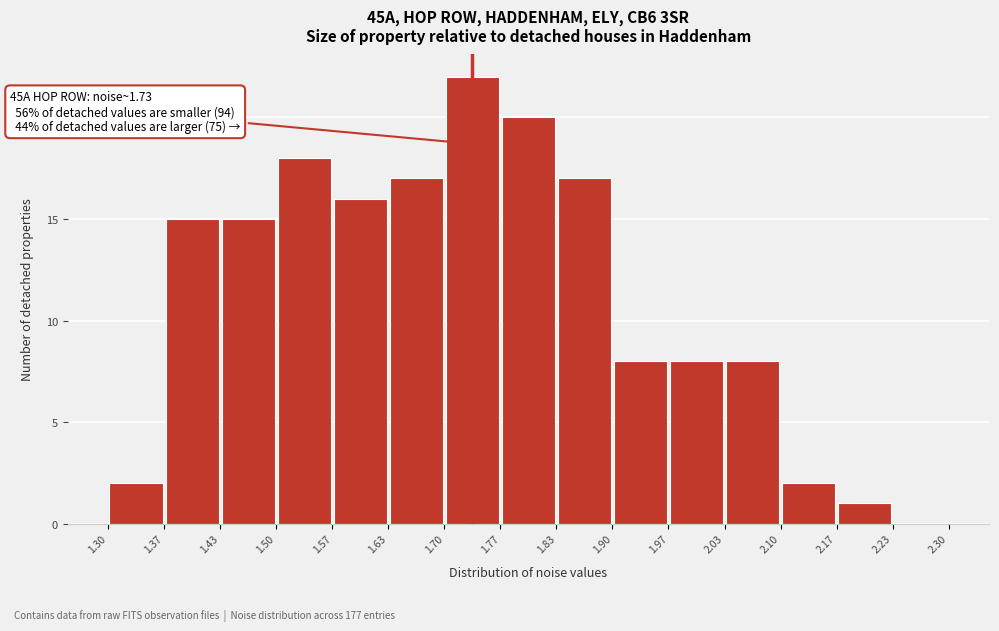

Which range on the x-axis has the tallest bar?

1.70 to 1.77